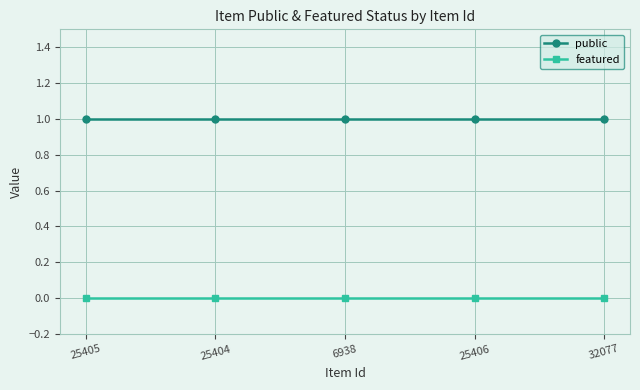

True or false: public has more than 2 points higher than both neighbors.

False